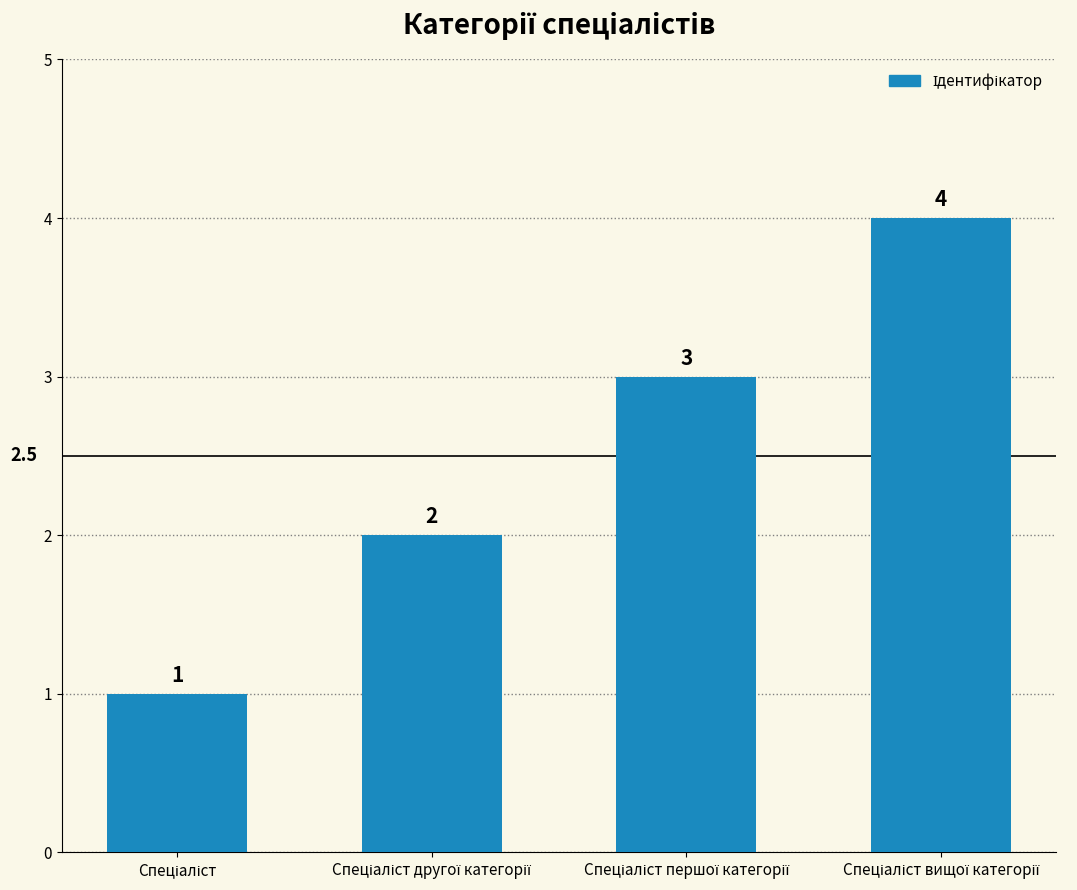

Count the values in the range 2 to 4.

3